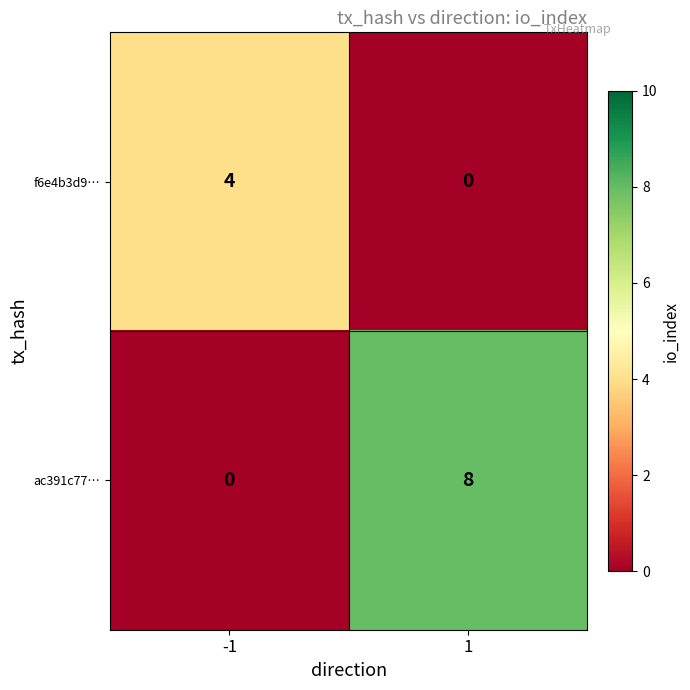

Reading left to right, transcribe all the data shown in this chart.

f6e4b3d9…: -1=4	1=0
ac391c77…: -1=0	1=8